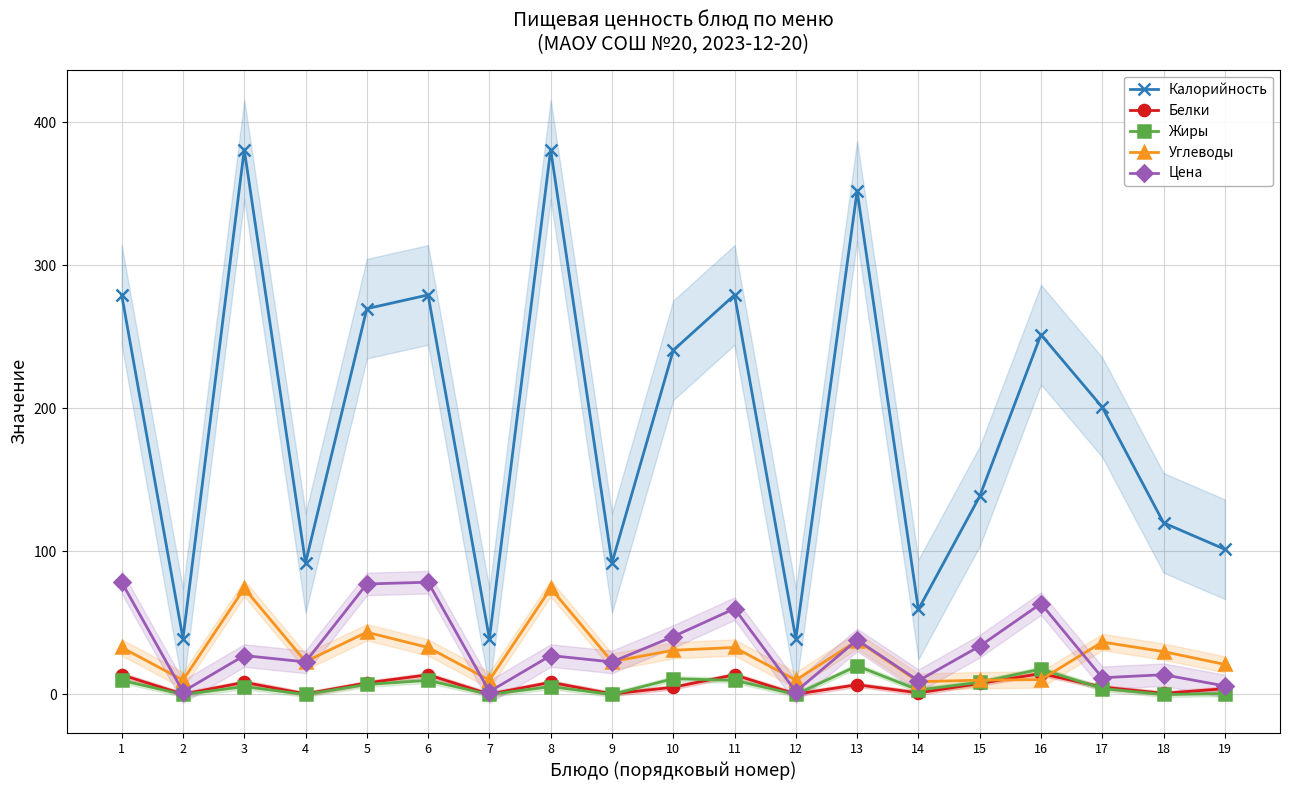

How many values in Жиры are above zero?

13